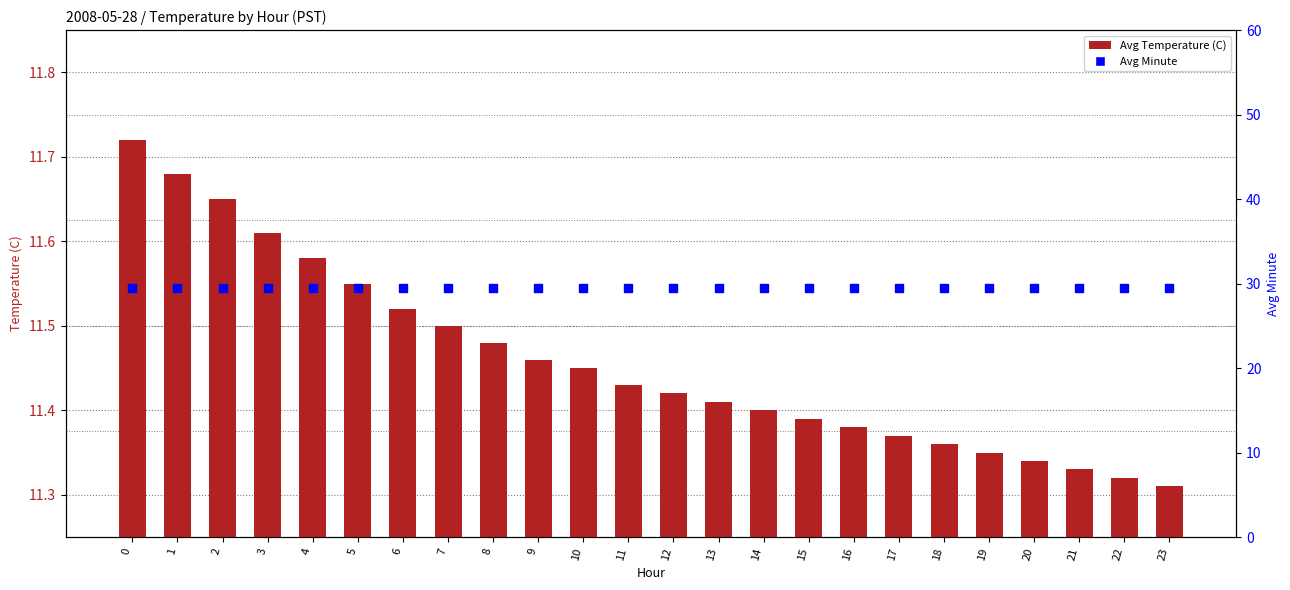

Is the value of Avg Minute at 3 greater than the value of Avg Temperature (C) at 23?

Yes